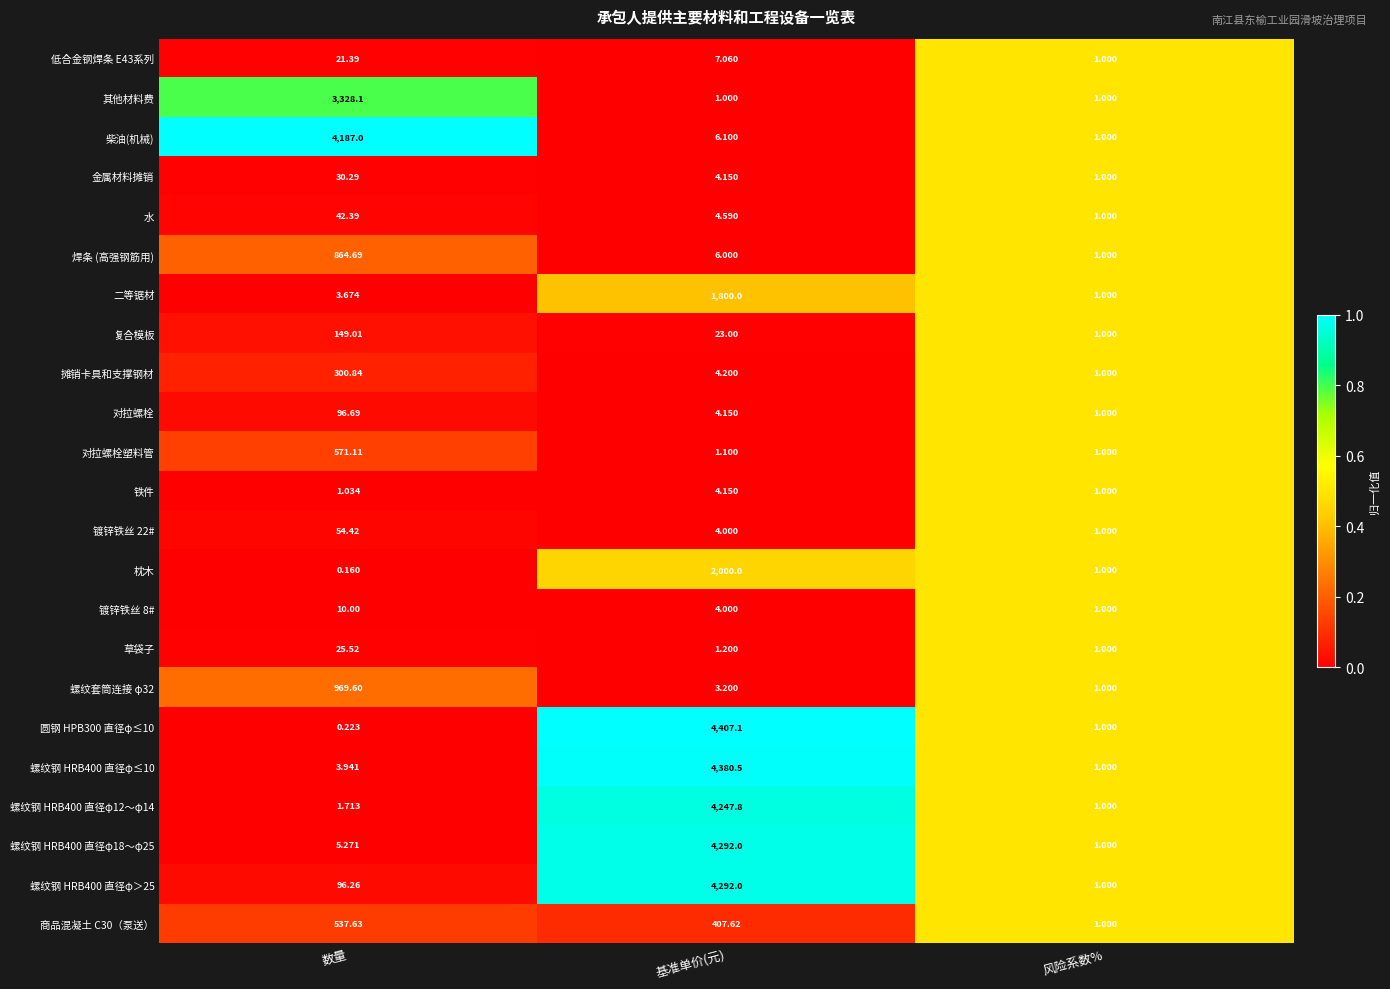

List the labels in order of 摊销卡具和支撑钢材 value, largest first.

数量, 基准单价(元), 风险系数%